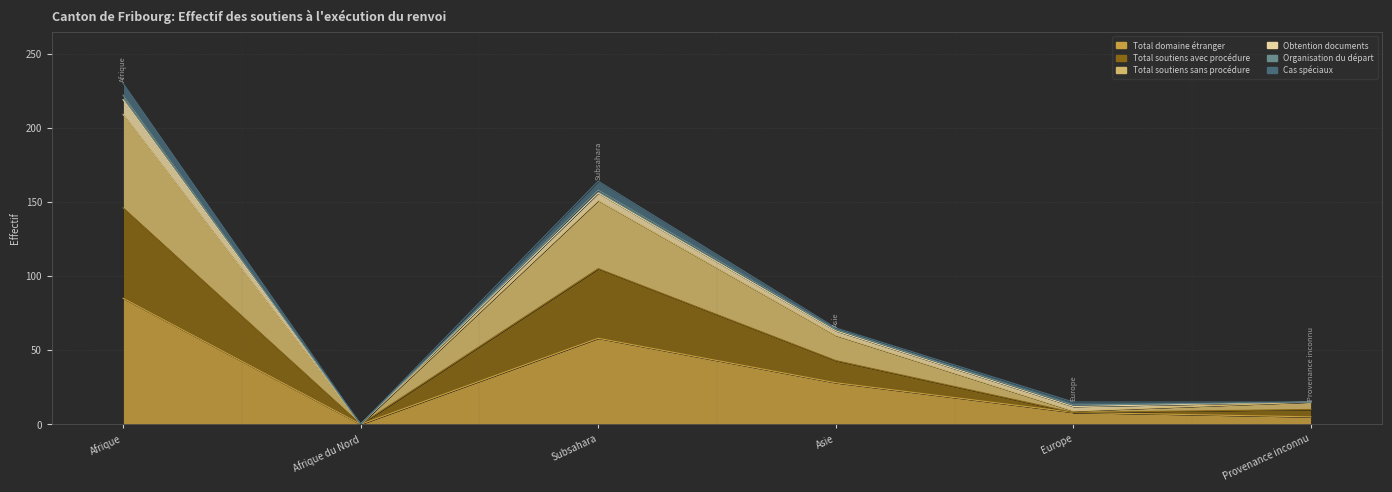

At which category is the sum across all series the highest?

Afrique